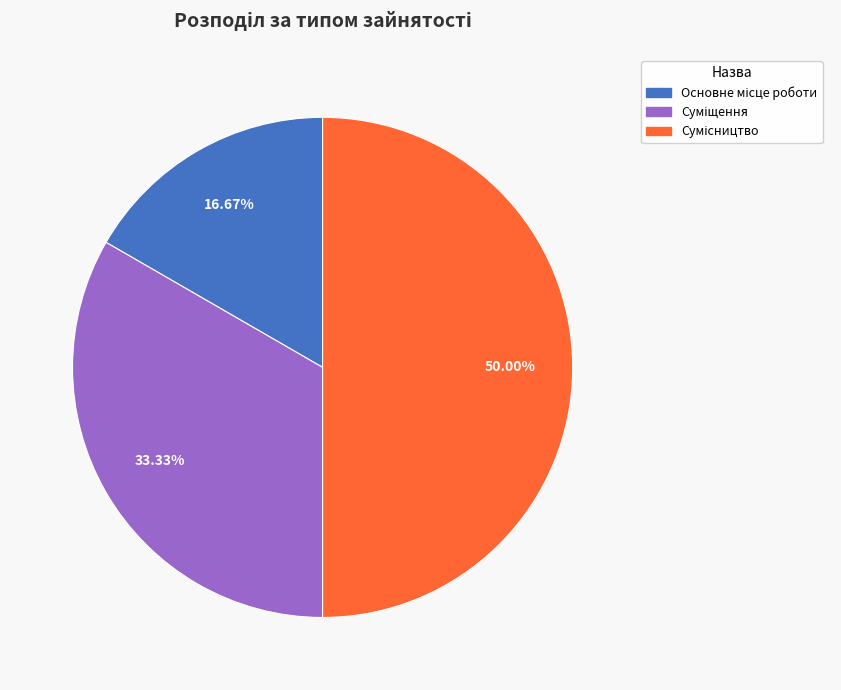

How many segments does this pie chart have?

3